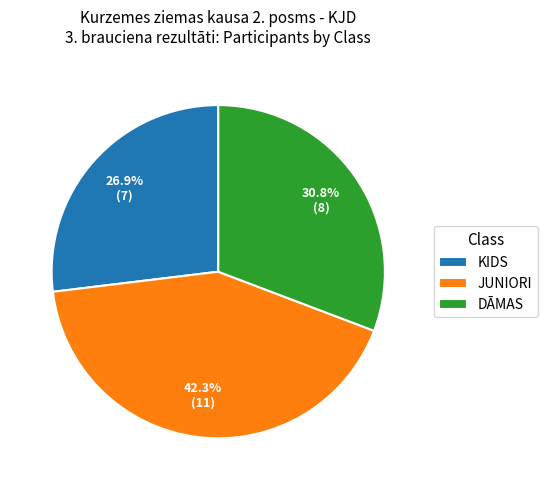

What is the largest slice in the pie chart?

JUNIORI